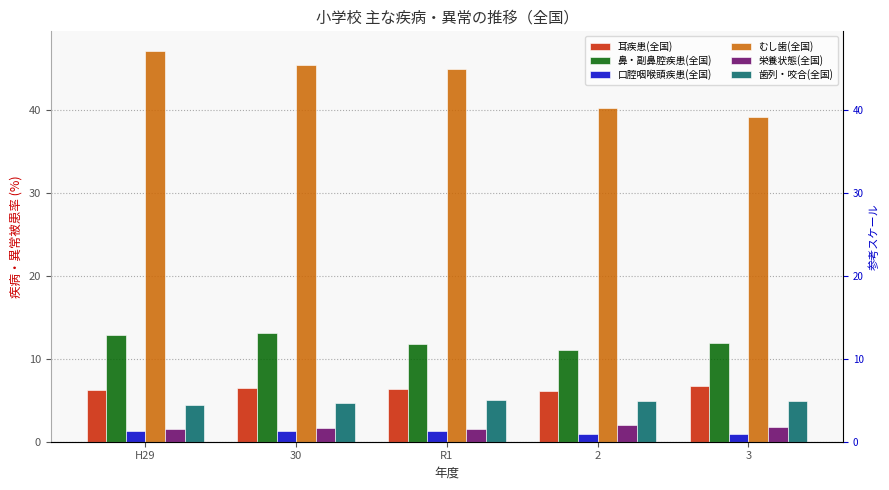

Which series has the largest total across all categories?

むし歯(全国)